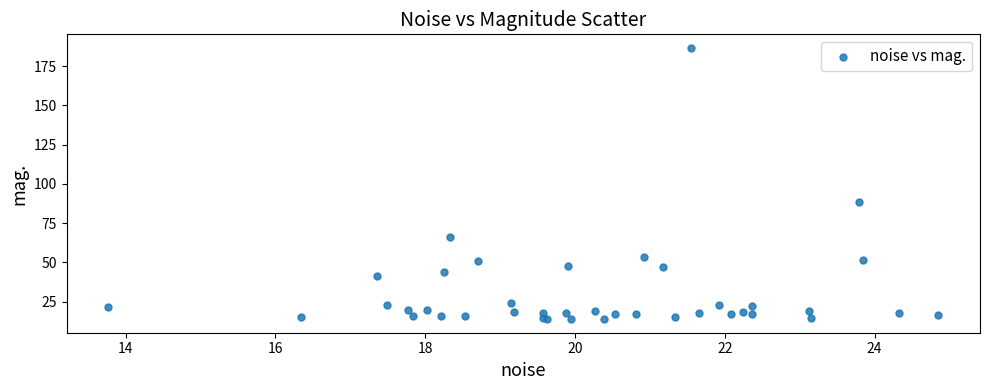

What Y value in the scatter plot is closest to 100?

88.4